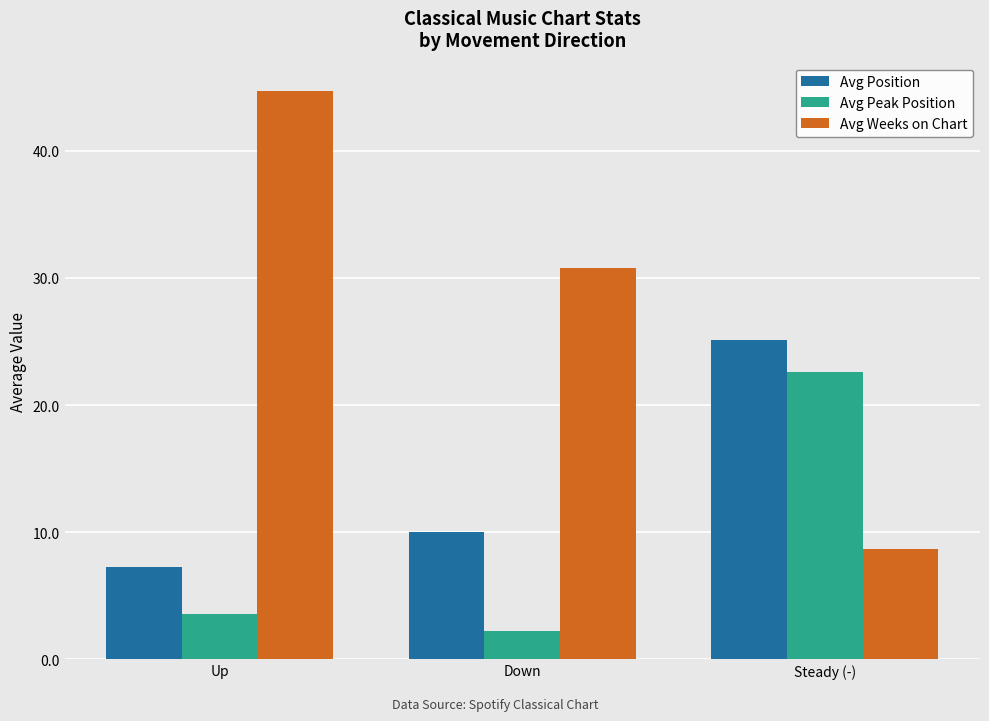

Which series has the largest total across all categories?

Avg Weeks on Chart